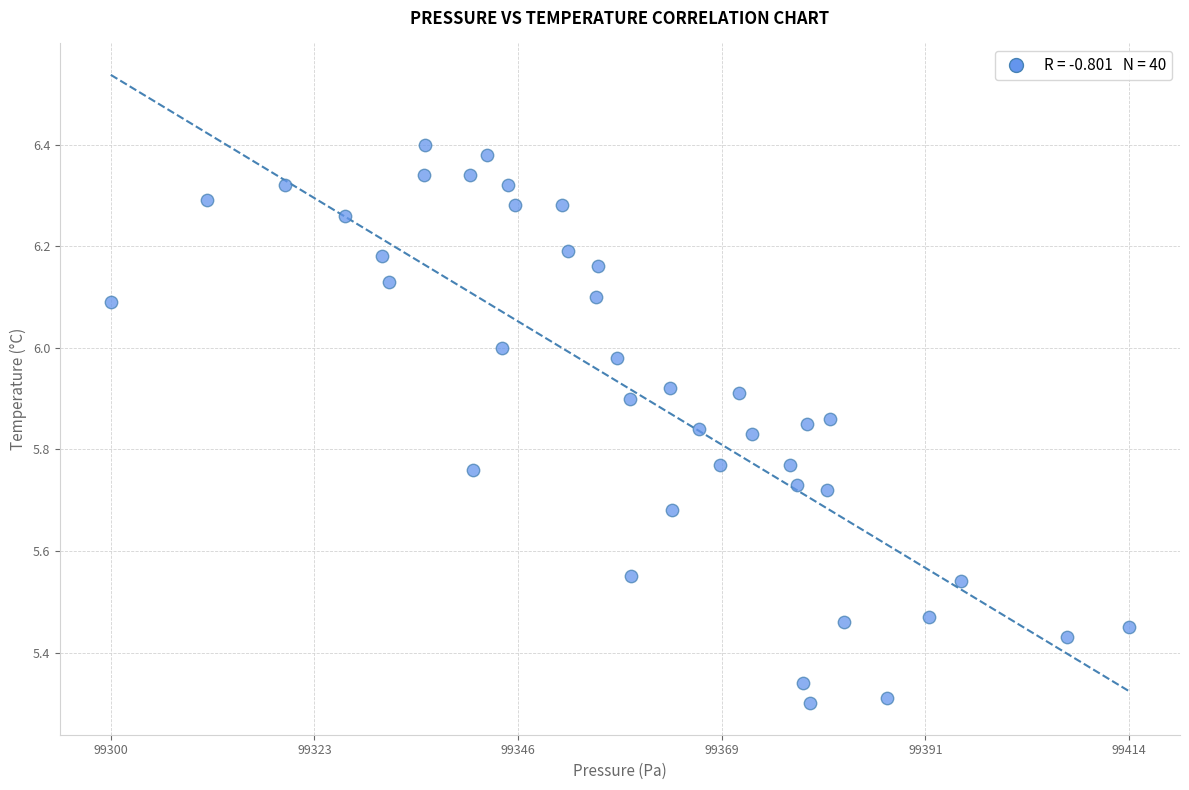

What is the range of Y values (max minus min)?

1.1